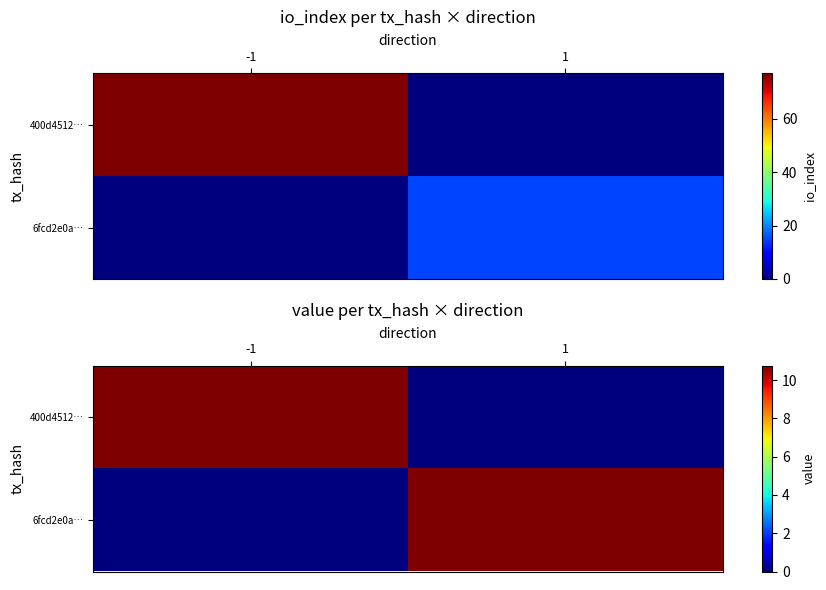

Rank the series by their maximum value, from lowest to highest.

400d4512…, 6fcd2e0a…